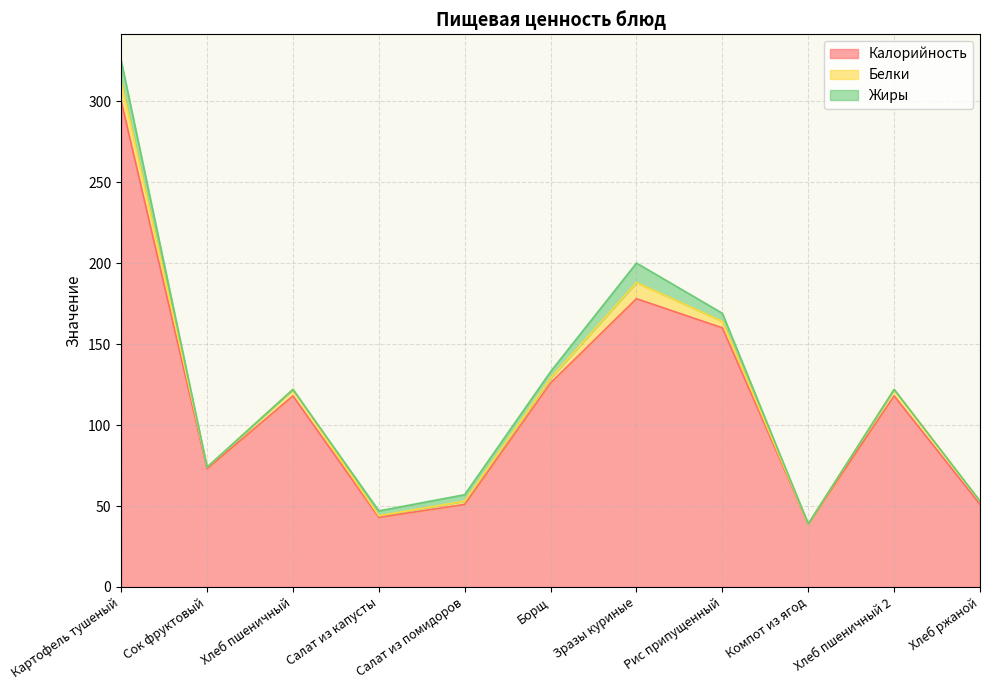

How many data points does each series have?

11